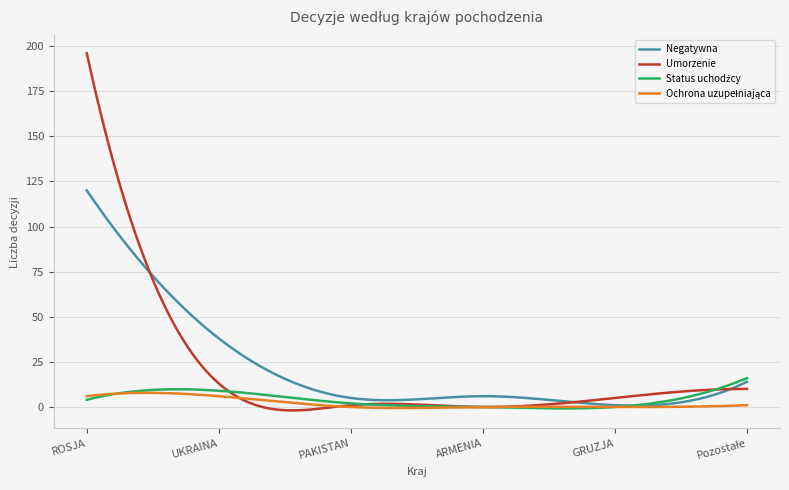

Which series has the widest spread of values?

Umorzenie